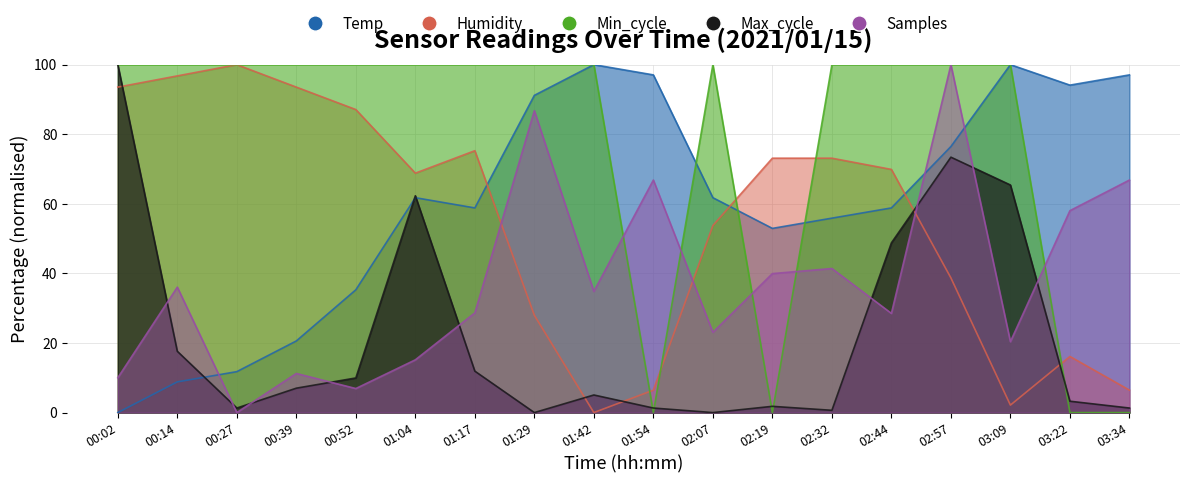

Reading left to right, what are all the values shown in this chart?

Temp: 00:02=0.0	00:14=8.8	00:27=11.8	00:39=20.6	00:52=35.3	01:04=61.8	01:17=58.8	01:29=91.2	01:42=100.0	01:54=97.1	02:07=61.8	02:19=52.9	02:32=55.9	02:44=58.8	02:57=76.5	03:09=100.0	03:22=94.1	03:34=97.1
Humidity: 00:02=93.5	00:14=96.8	00:27=100.0	00:39=93.5	00:52=87.1	01:04=68.8	01:17=75.3	01:29=28.0	01:42=0.0	01:54=6.5	02:07=53.8	02:19=73.1	02:32=73.1	02:44=69.9	02:57=38.7	03:09=2.2	03:22=16.1	03:34=6.5
Min_cycle: 00:02=100.0	00:14=100.0	00:27=100.0	00:39=100.0	00:52=100.0	01:04=100.0	01:17=100.0	01:29=100.0	01:42=100.0	01:54=0.0	02:07=100.0	02:19=0.0	02:32=100.0	02:44=100.0	02:57=100.0	03:09=100.0	03:22=0.0	03:34=0.0
Max_cycle: 00:02=100.0	00:14=17.6	00:27=1.3	00:39=7.0	00:52=10.0	01:04=62.3	01:17=11.9	01:29=0.0	01:42=5.1	01:54=1.3	02:07=0.0	02:19=1.8	02:32=0.7	02:44=48.8	02:57=73.4	03:09=65.4	03:22=3.3	03:34=1.3
Samples: 00:02=10.0	00:14=36.1	00:27=0.0	00:39=11.2	00:52=6.9	01:04=15.2	01:17=28.7	01:29=86.8	01:42=34.8	01:54=66.8	02:07=23.1	02:19=39.9	02:32=41.4	02:44=28.5	02:57=100.0	03:09=20.4	03:22=58.0	03:34=66.8